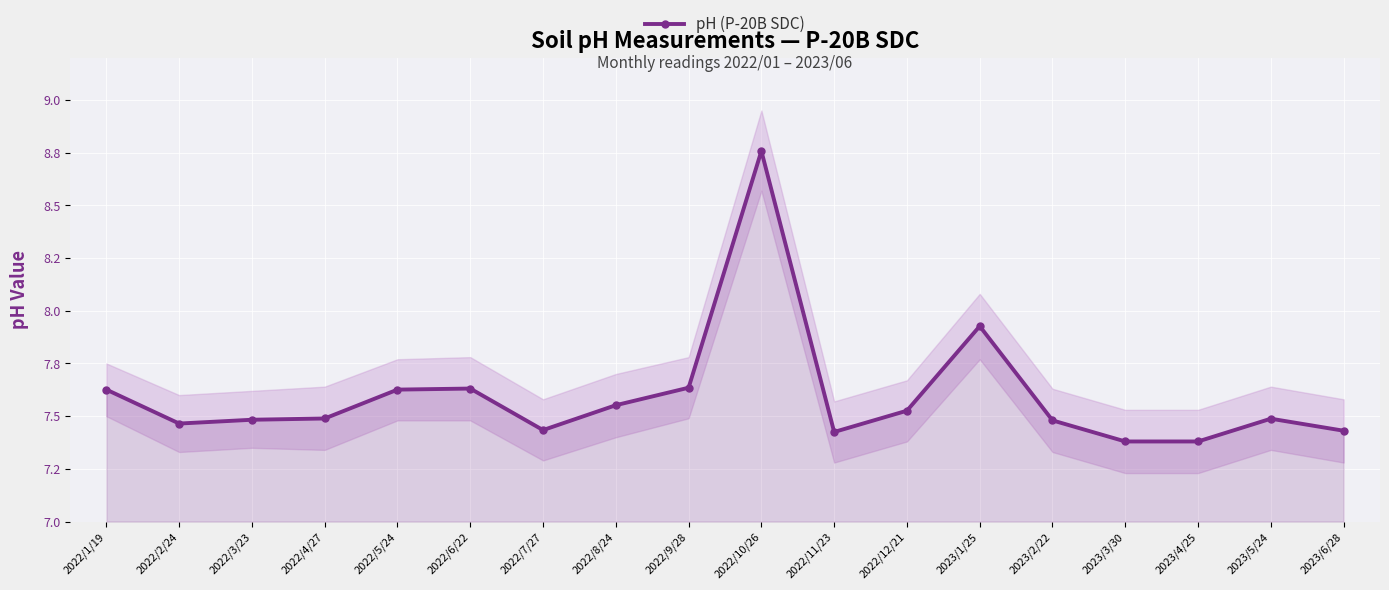

Reading left to right, transcribe all the data shown in this chart.

2022/1/19=7.6	2022/2/24=7.5	2022/3/23=7.5	2022/4/27=7.5	2022/5/24=7.6	2022/6/22=7.6	2022/7/27=7.4	2022/8/24=7.6	2022/9/28=7.6	2022/10/26=8.8	2022/11/23=7.4	2022/12/21=7.5	2023/1/25=7.9	2023/2/22=7.5	2023/3/30=7.4	2023/4/25=7.4	2023/5/24=7.5	2023/6/28=7.4